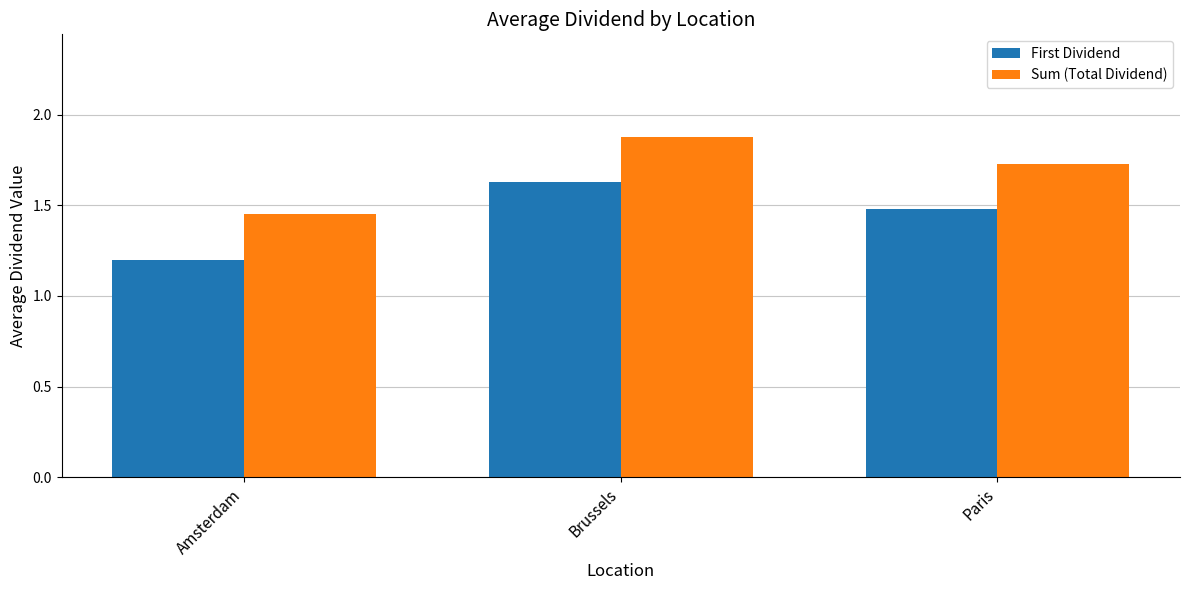

At how many categories does at least one series exceed 1?

3